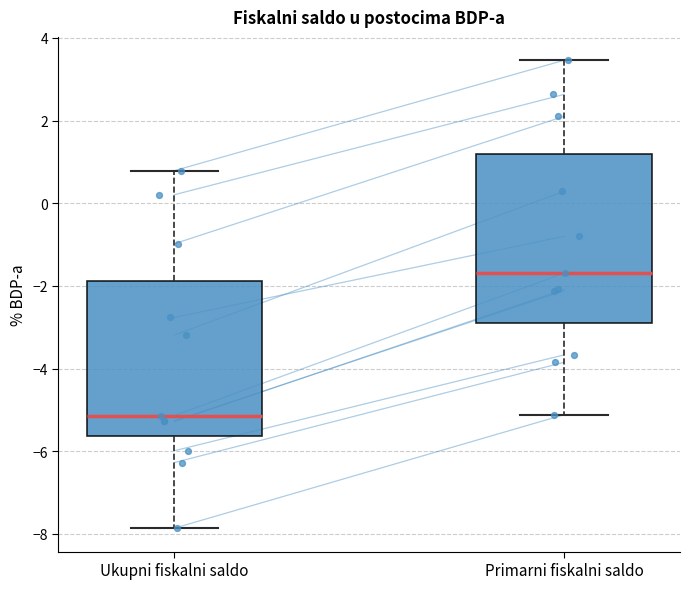

Where does the upper whisker of the box for Primarni fiskalni saldo end on the y-axis? The values are not printed on the chart, so give them approximately, as read against the axis.

3.4